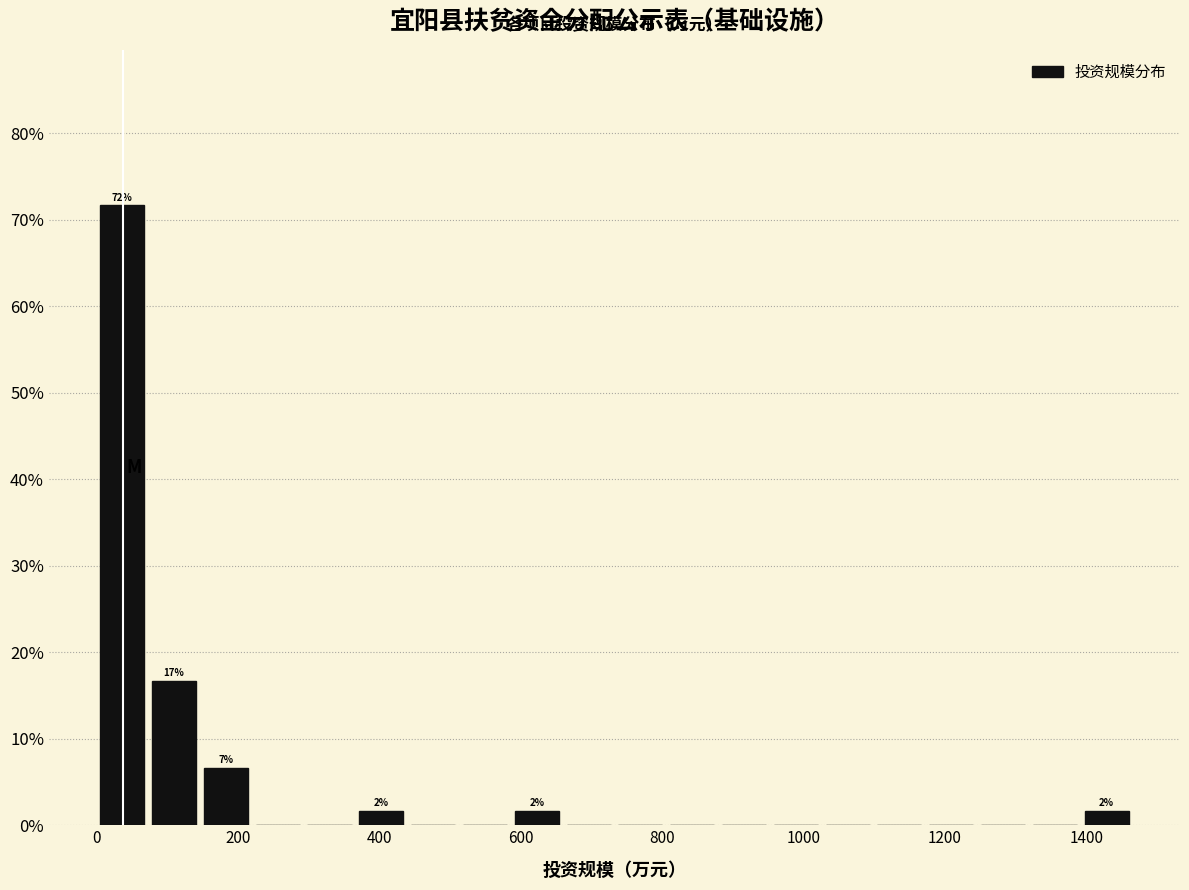

Around what value on the x-axis is the tallest bar? Give the approximate position of its centre, as read against the axis.

40